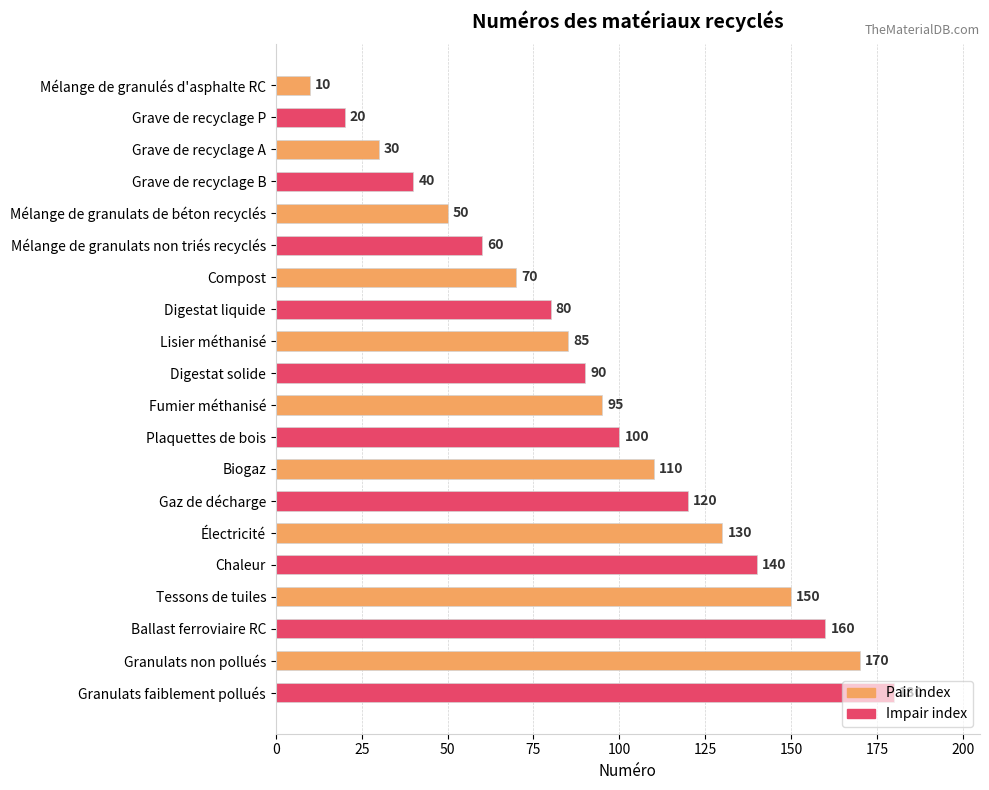

Between Gaz de décharge and Mélange de granulats non triés recyclés, which is larger?

Gaz de décharge